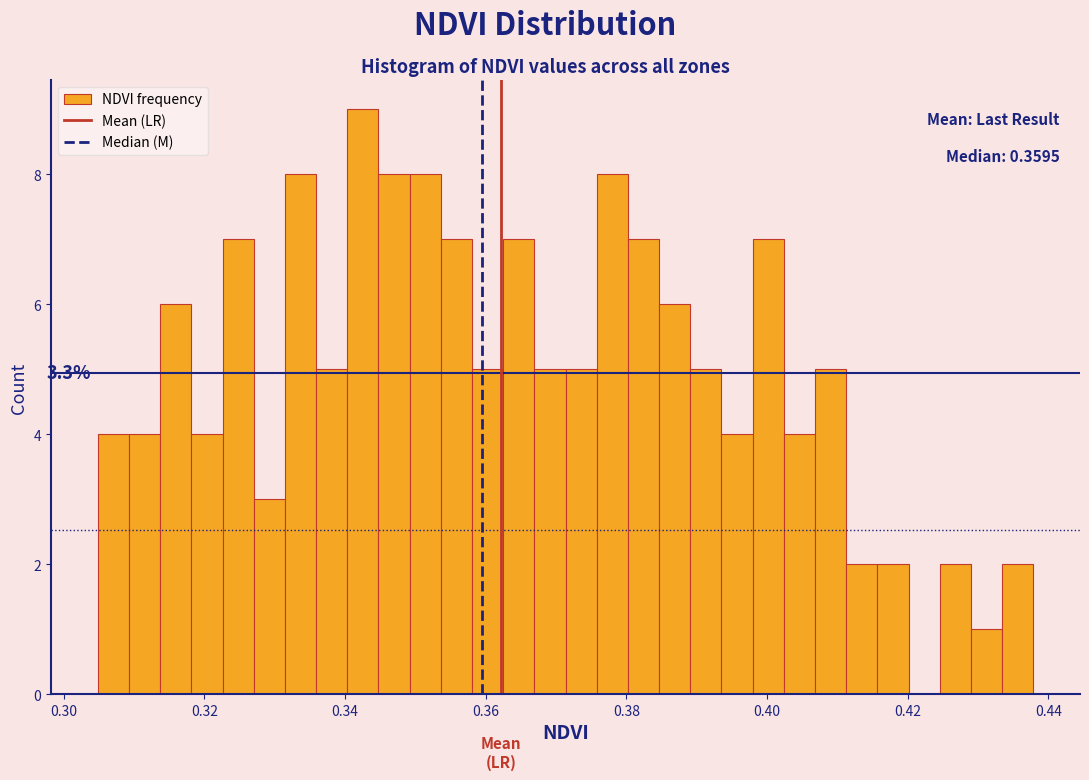

Read against the x-axis, roughly where is the centre of the tallest bar?

0.342